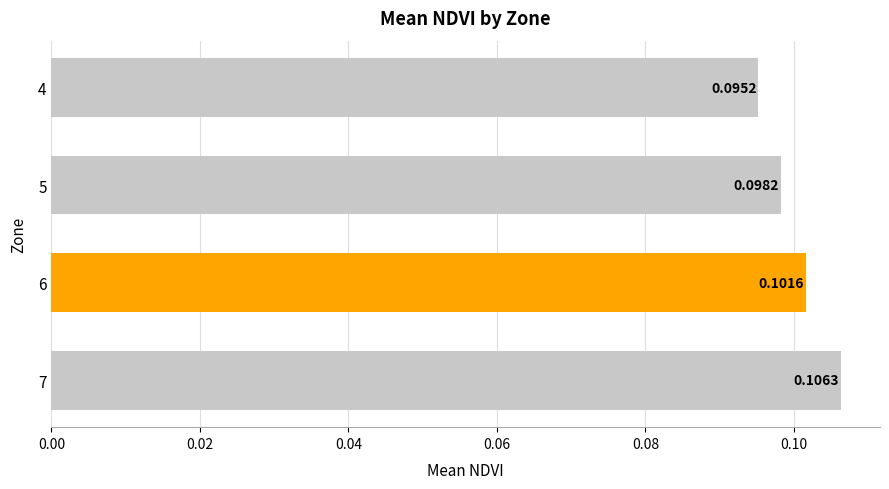

Which category has the lowest value across all series?

4